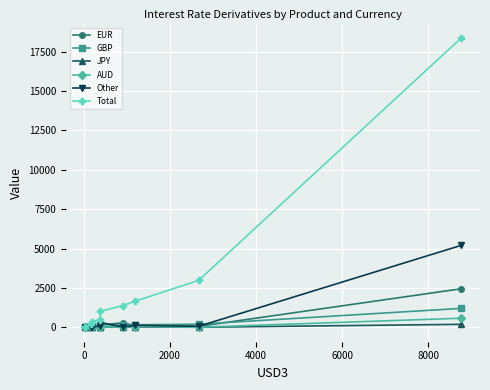

True or false: Total has more than 2 interior local peaks.

False